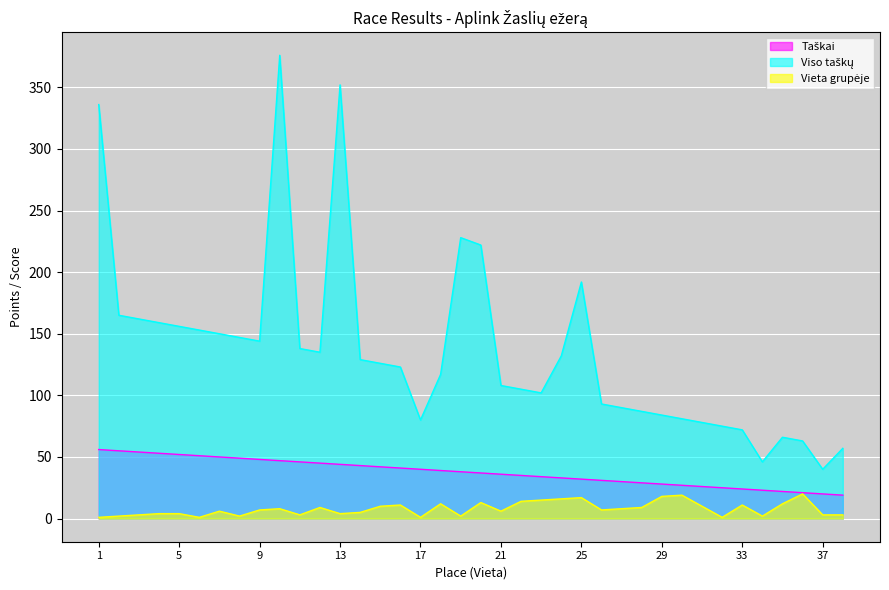

At which label does Taškai reach its peak?

1